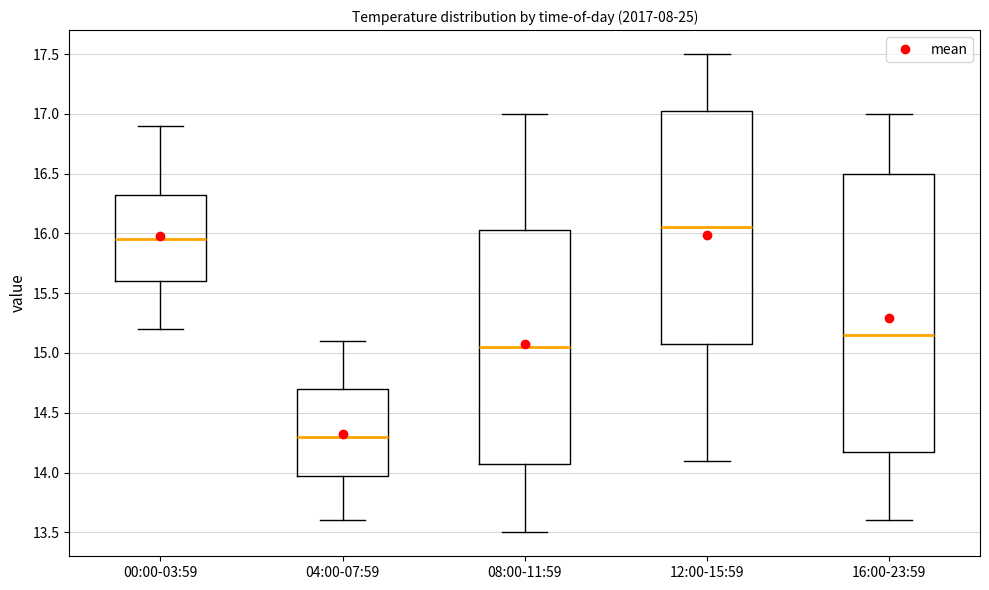

Reading left to right, read every box against the y-axis: the position of its median line, the range the box covers, and the ends of its whiskers. The values are not printed on the chart, so give them approximately, as read against the axis.

00:00-03:59: median 15.95, box 15.60 to 16.35, whiskers 15.20 to 16.90
04:00-07:59: median 14.30, box 14.00 to 14.70, whiskers 13.60 to 15.10
08:00-11:59: median 15.05, box 14.10 to 16.05, whiskers 13.50 to 17.00
12:00-15:59: median 16.05, box 15.10 to 17.05, whiskers 14.10 to 17.50
16:00-23:59: median 15.15, box 14.20 to 16.50, whiskers 13.60 to 17.00